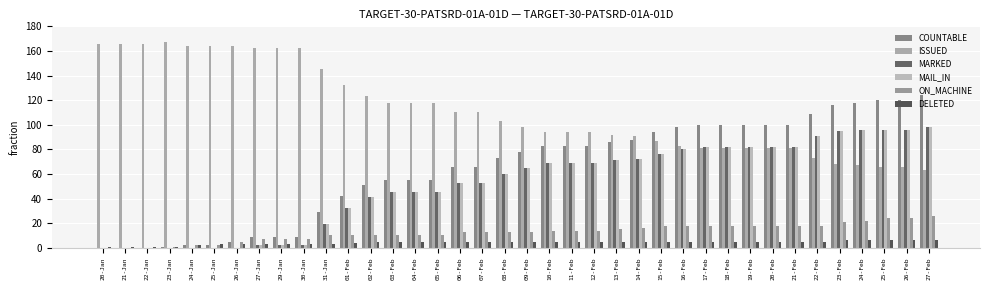

Are the bars horizontal?

No